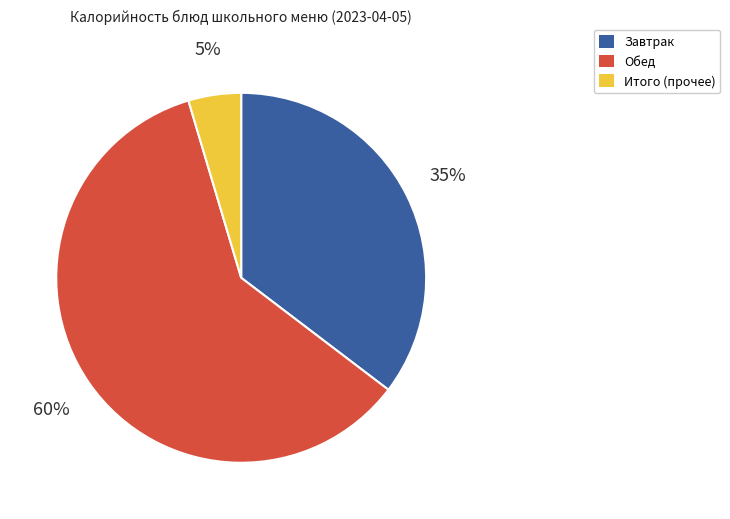

To the nearest percent, what is the average slice percentage?

33%